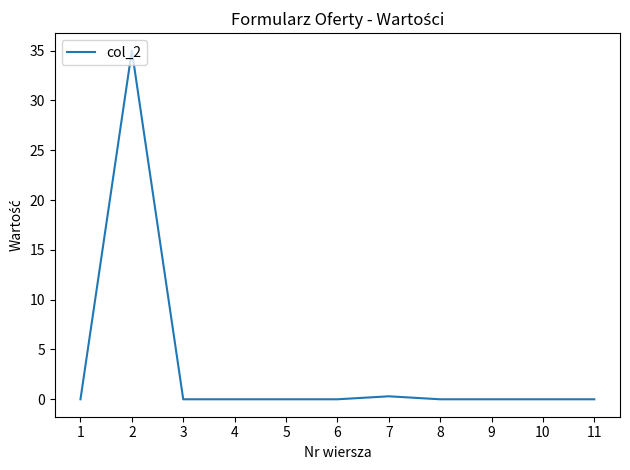

Reading left to right, transcribe all the data shown in this chart.

0.0	35.0	0.0	0.0	0.0	0.0	0.3	0.0	0.0	0.0	0.0